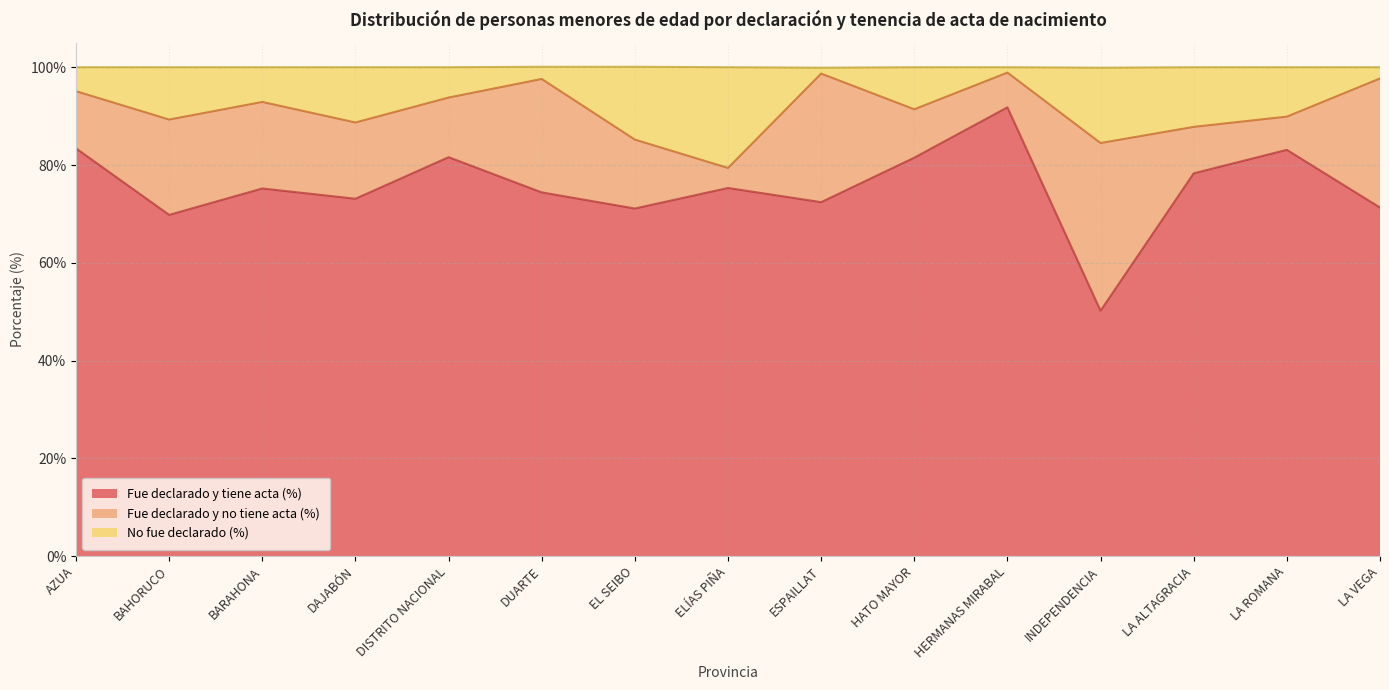

At which label does Fue declarado y tiene acta (%) reach its peak?

HERMANAS MIRABAL